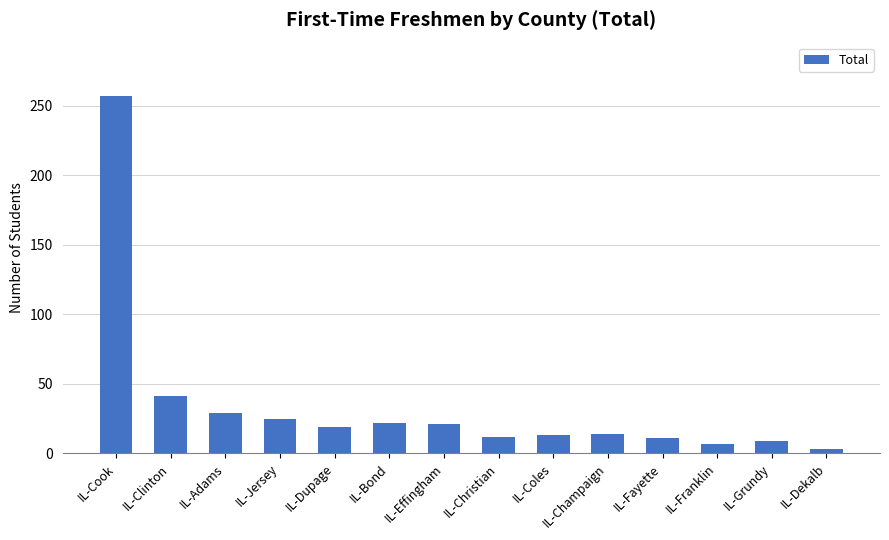

Approximately how many times larger is the value at IL-Dupage compared to IL-Grundy?

2.1